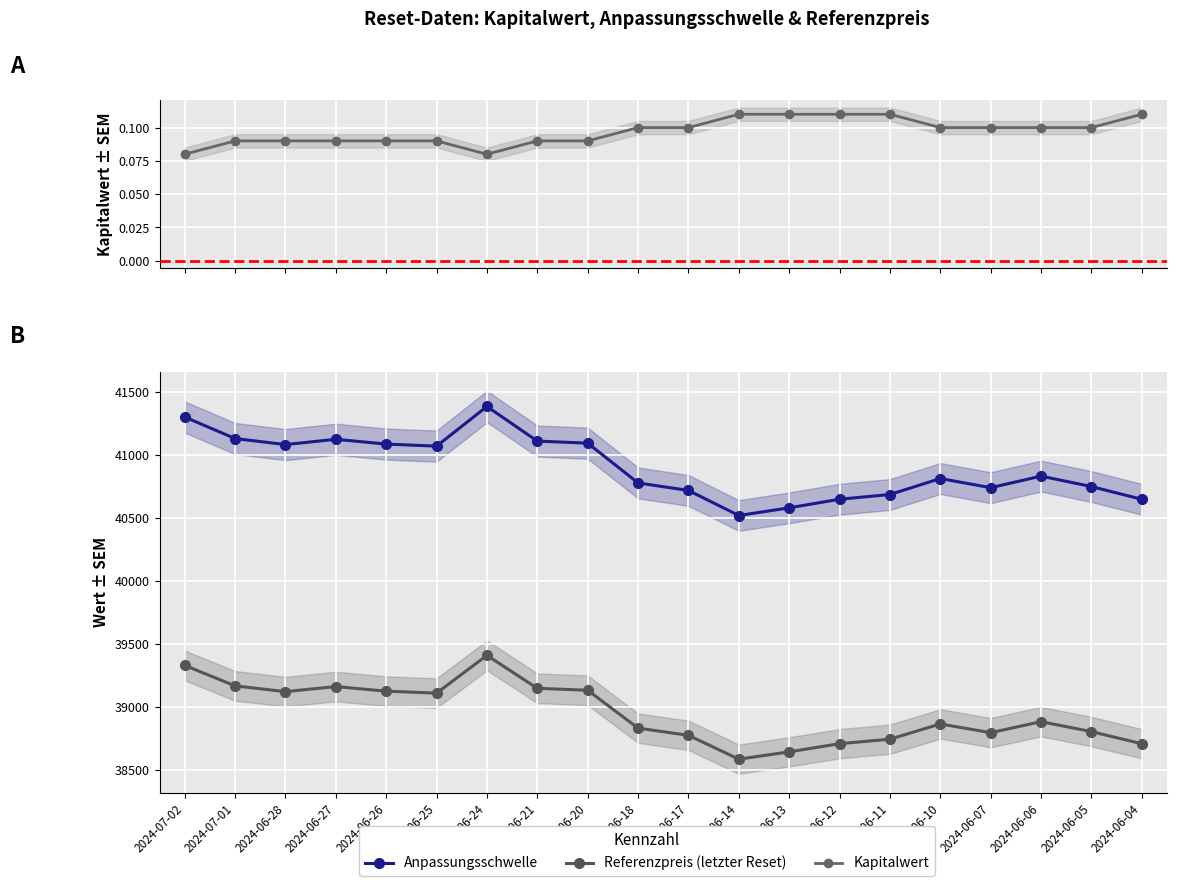

At which label does Anpassungsschwelle reach its minimum?

2024-06-14